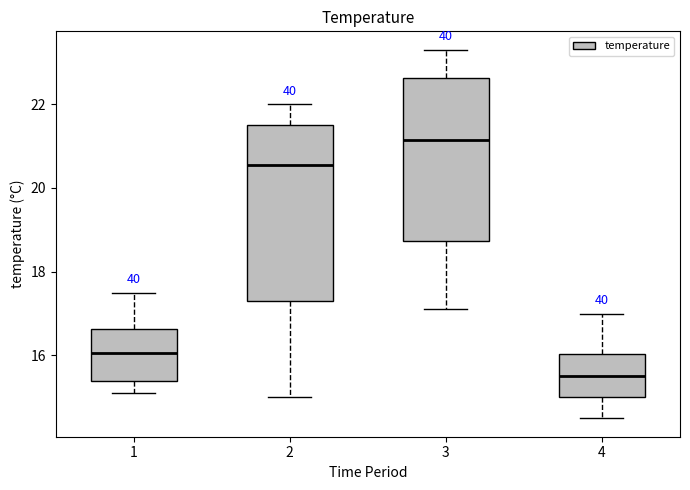

Reading left to right, transcribe this box plot: for each box, give where its median line is, the range the box spans, and where its two whiskers end, as read against the y-axis. The values are not printed on the chart, so give them approximately, as read against the axis.

1: median 16.0, box 15.4 to 16.6, whiskers 15.2 to 17.6
2: median 20.6, box 17.4 to 21.6, whiskers 15.0 to 22.0
3: median 21.2, box 18.8 to 22.6, whiskers 17.2 to 23.4
4: median 15.6, box 15.0 to 16.0, whiskers 14.6 to 17.0